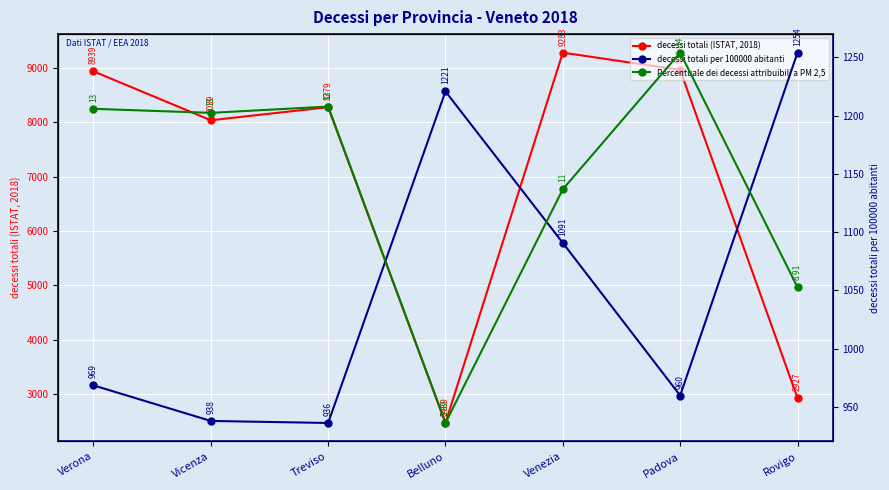

Is it true that Percentuale dei decessi attribuibili a PM 2,5 equals 5.6 at Treviso?

False